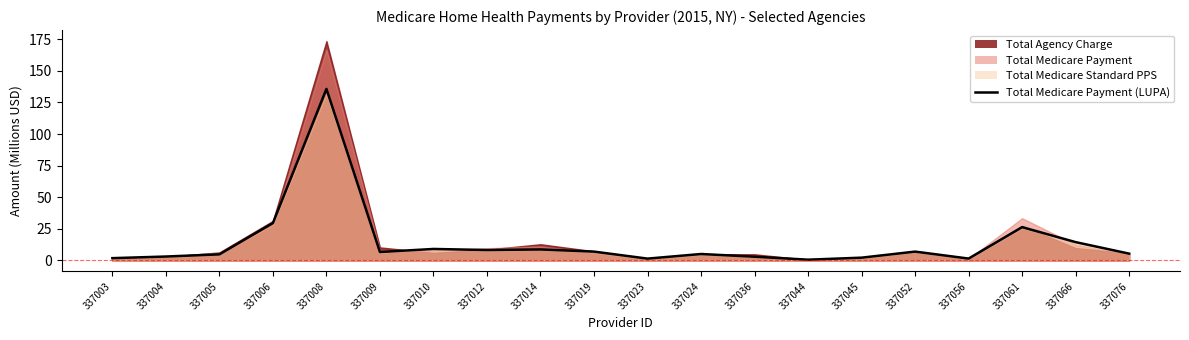

Count the number of categories in the chart.

20